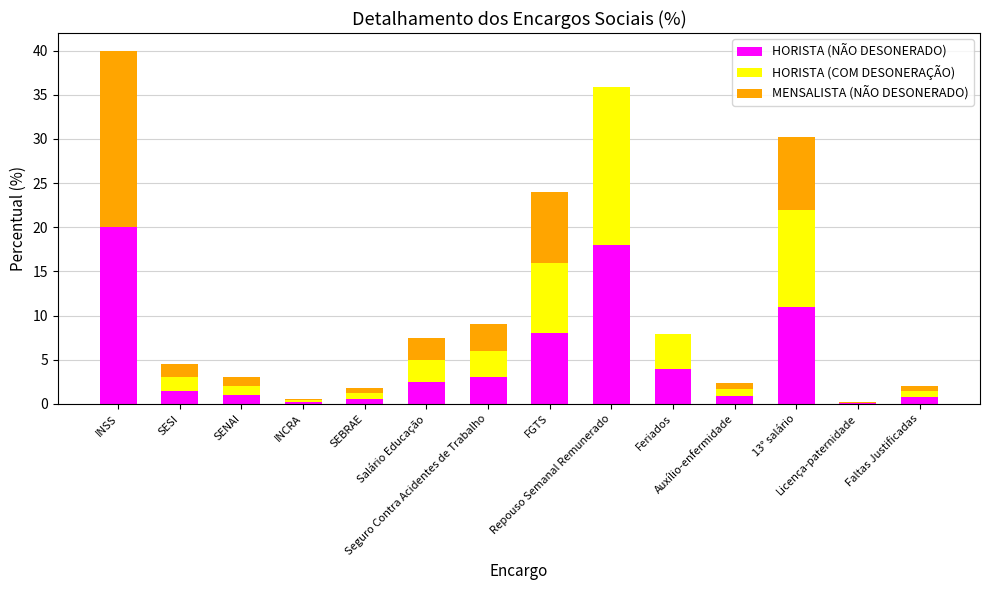

Count the number of categories in the chart.

14